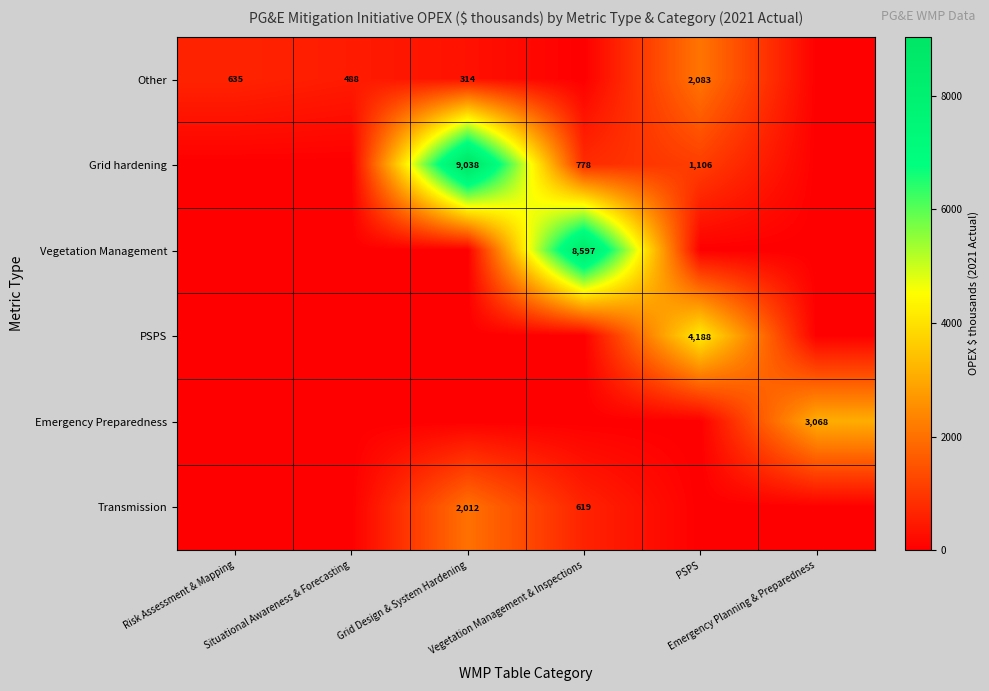

At which category is the sum across all series the highest?

Grid Design & System Hardening